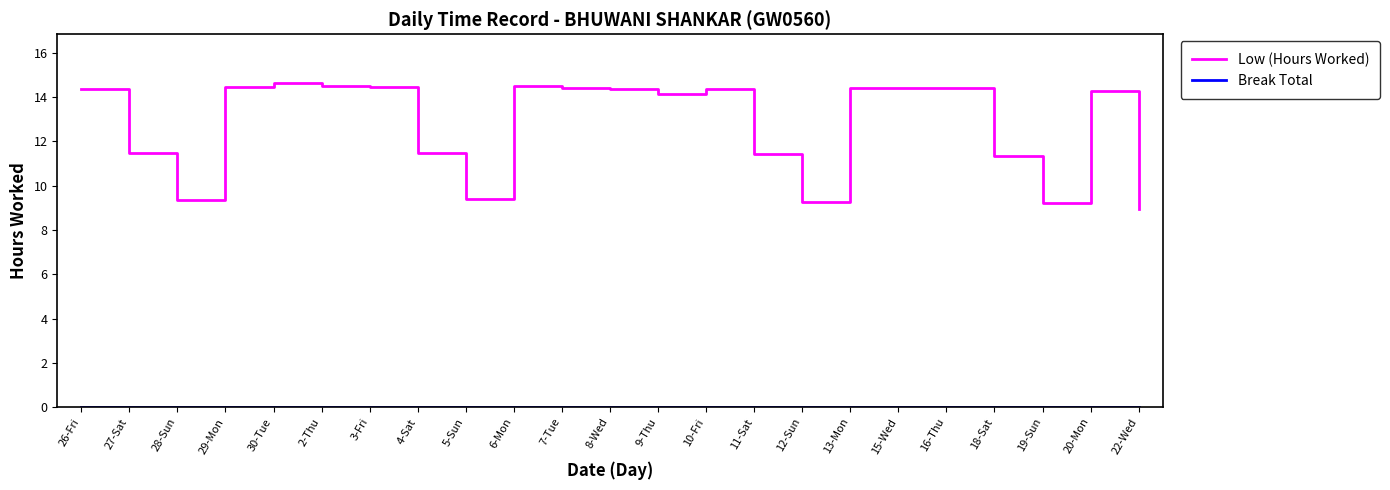

What is the total value across all series at 8-Wed?

14.4